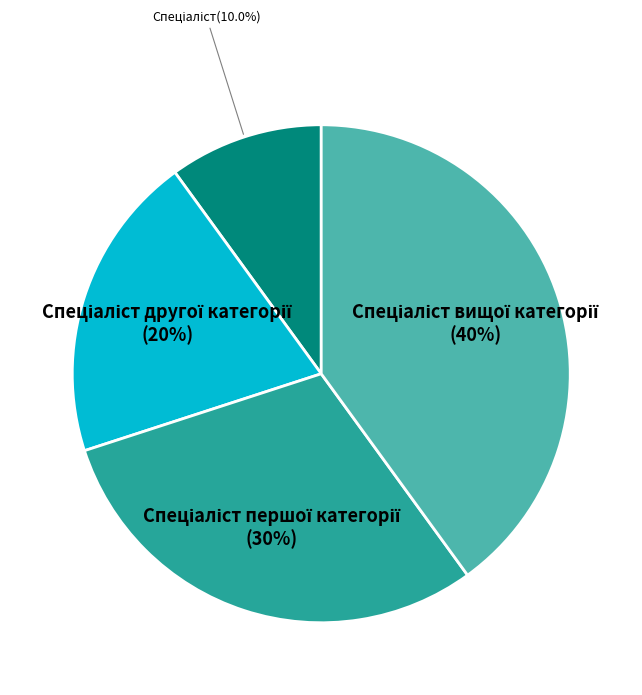

Is there any slice that represents more than half of the pie?

No